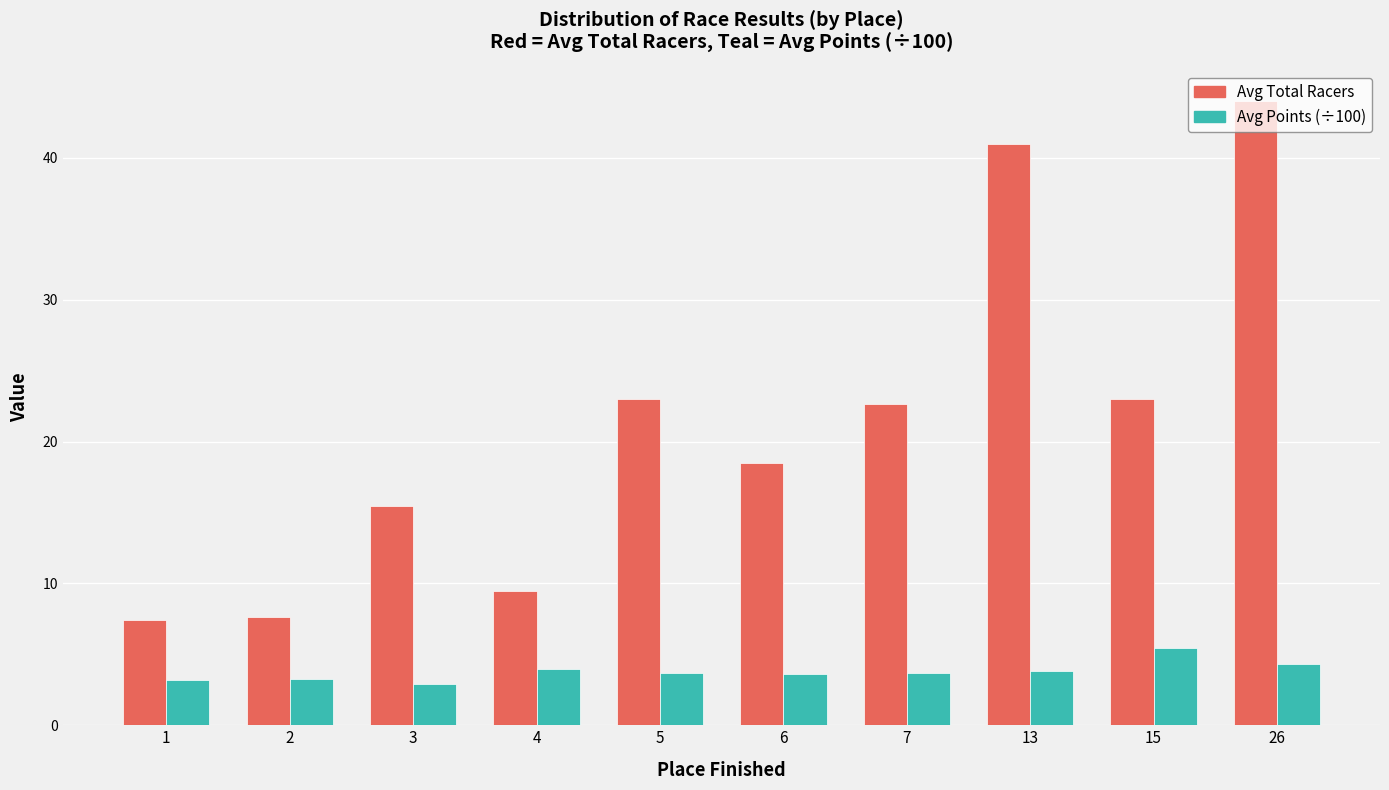

Which series changed the most between 3 and 15?

Avg Total Racers